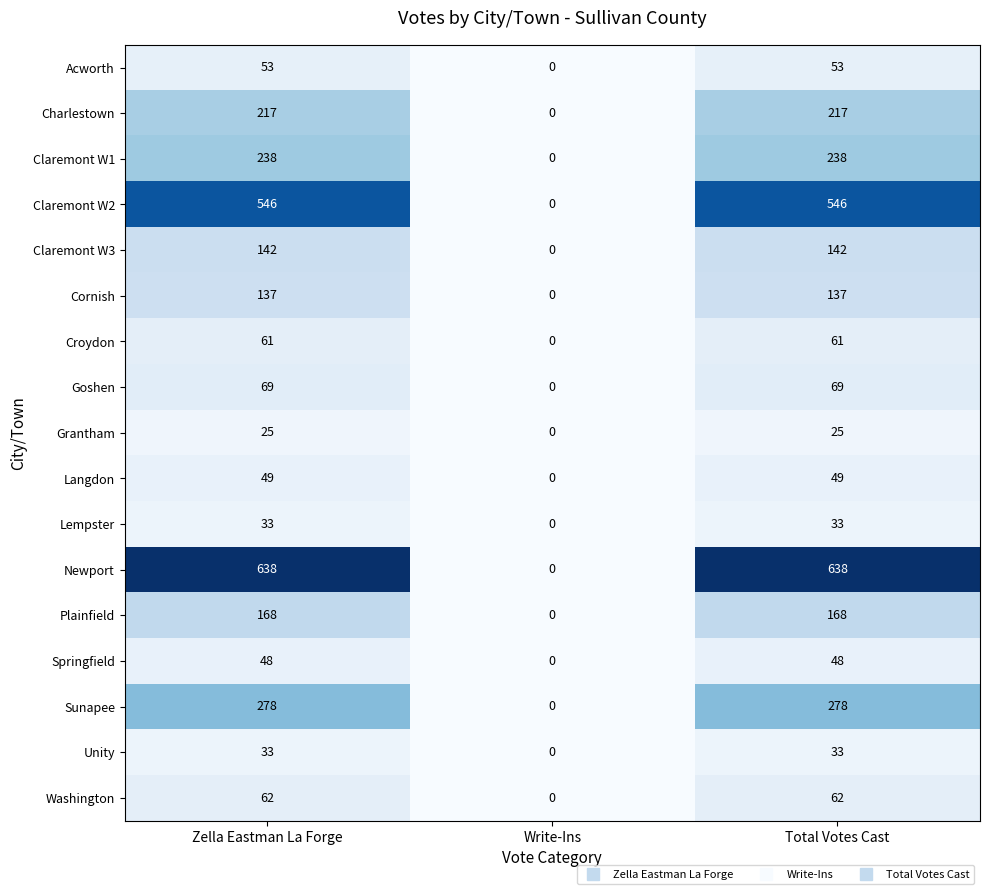

Between Write-Ins and Total Votes Cast, which series saw the biggest shift?

Newport